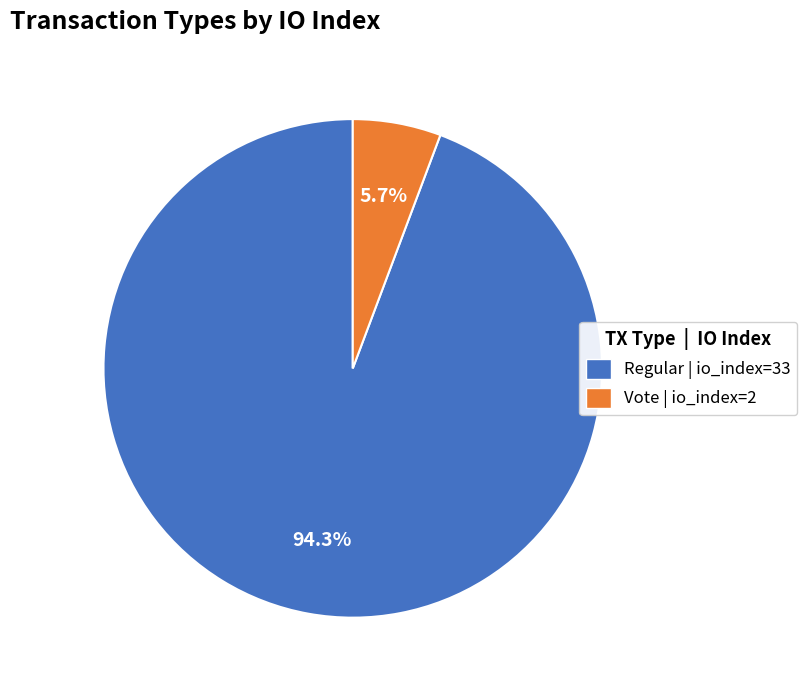

Is the sum of Vote | io_index=2 and Regular | io_index=33 greater than half?

Yes